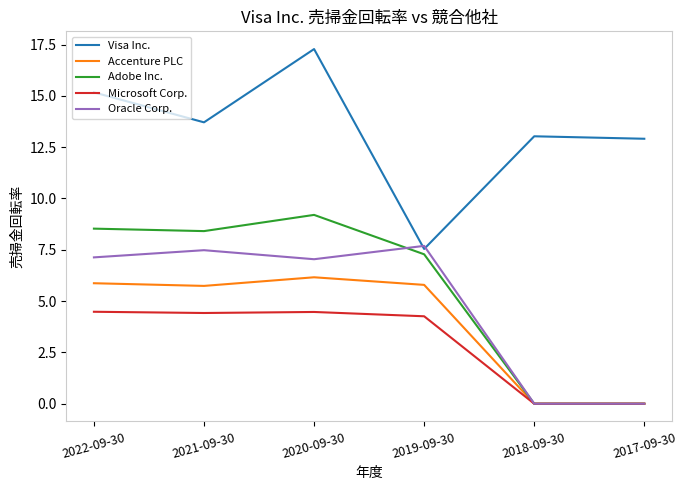

Rank the series by their maximum value, from highest to lowest.

Visa Inc., Adobe Inc., Oracle Corp., Accenture PLC, Microsoft Corp.